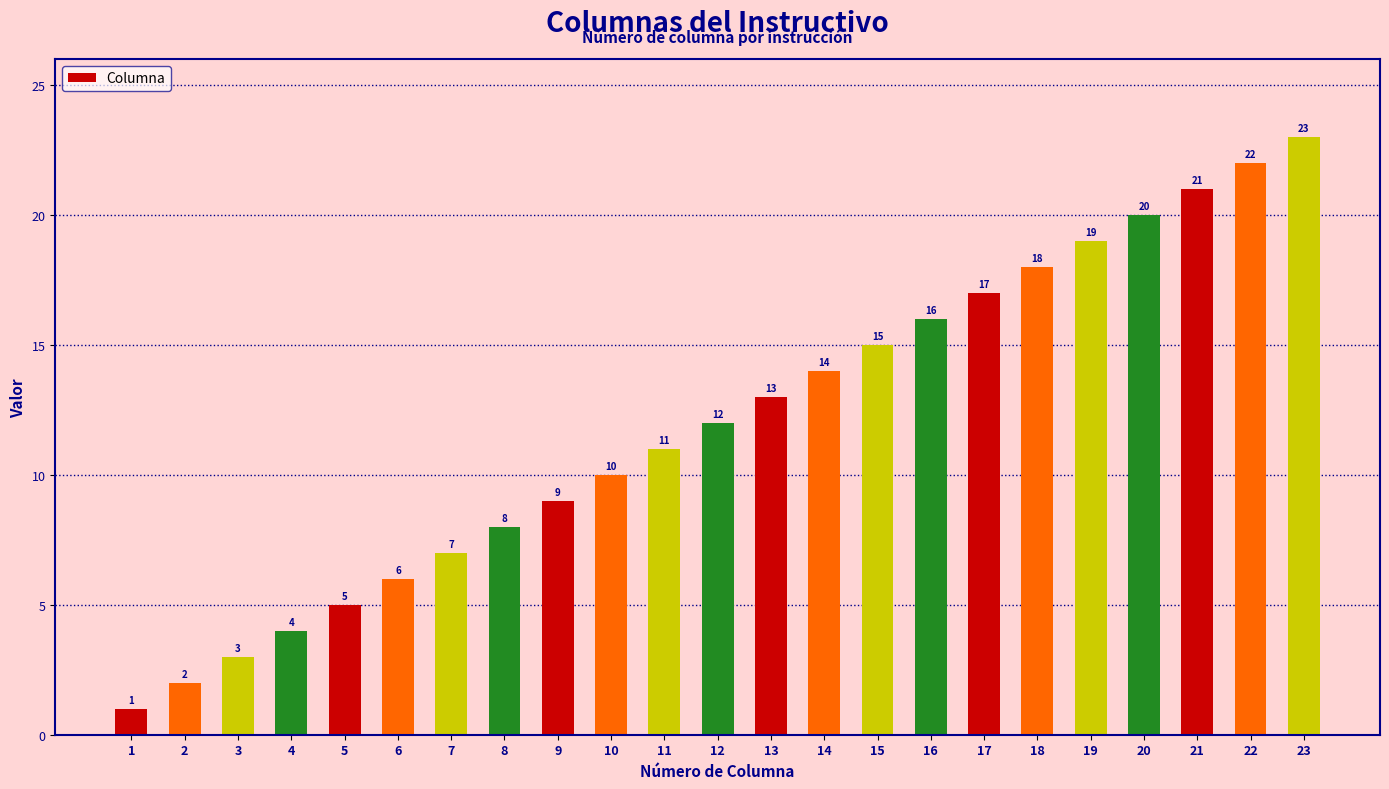

Which category has the lowest value across all series?

1